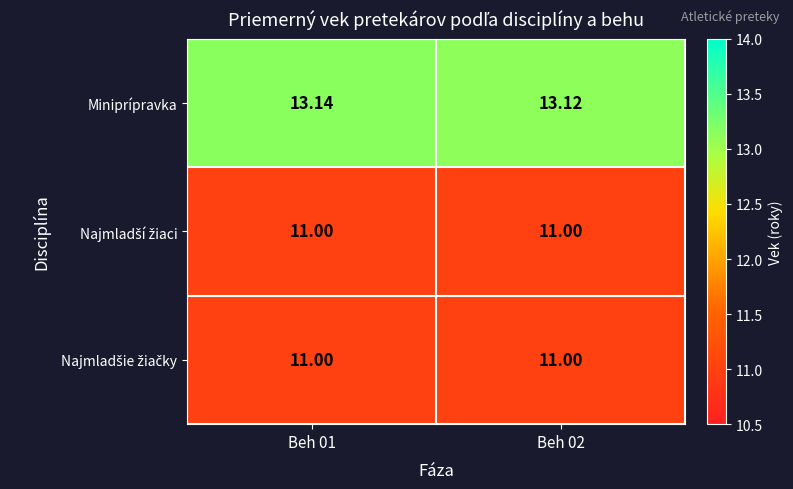

What is the spread (max minus min) of values at Beh 01?

2.1